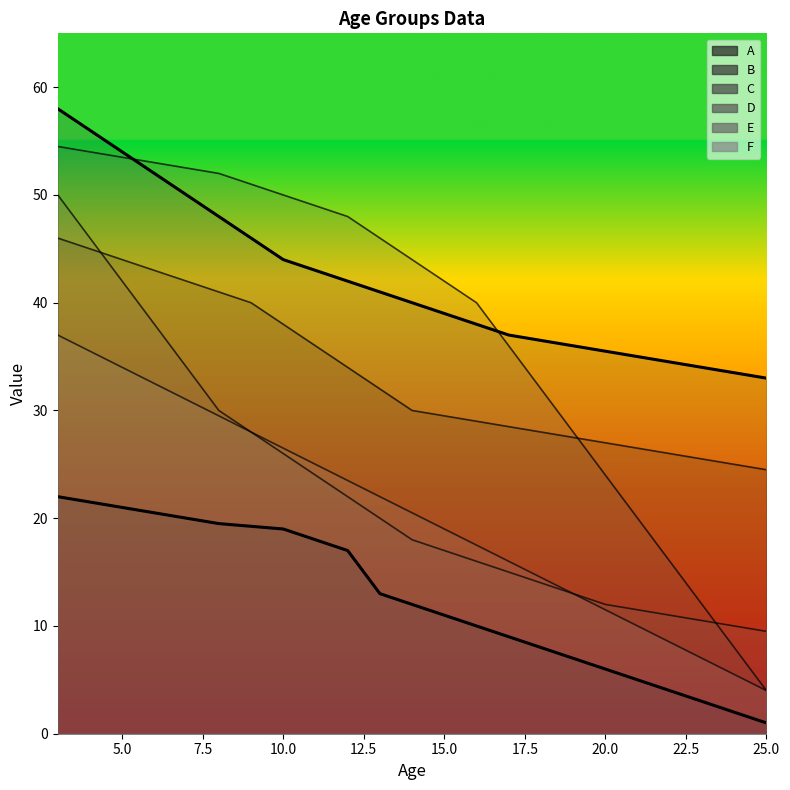

What is the difference between the E values at 4 and 17?

31.0